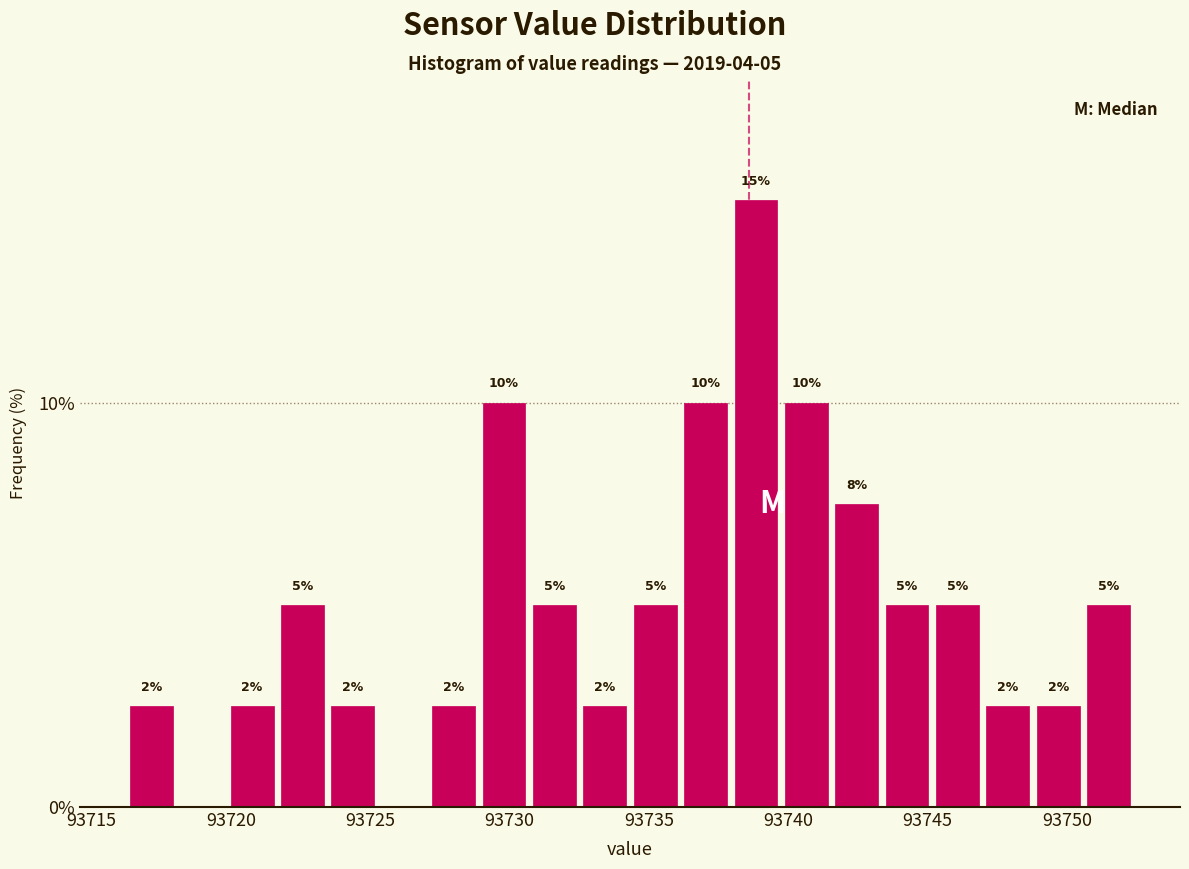

Around what value on the x-axis is the tallest bar? Give the approximate position of its centre, as read against the axis.

93739.0